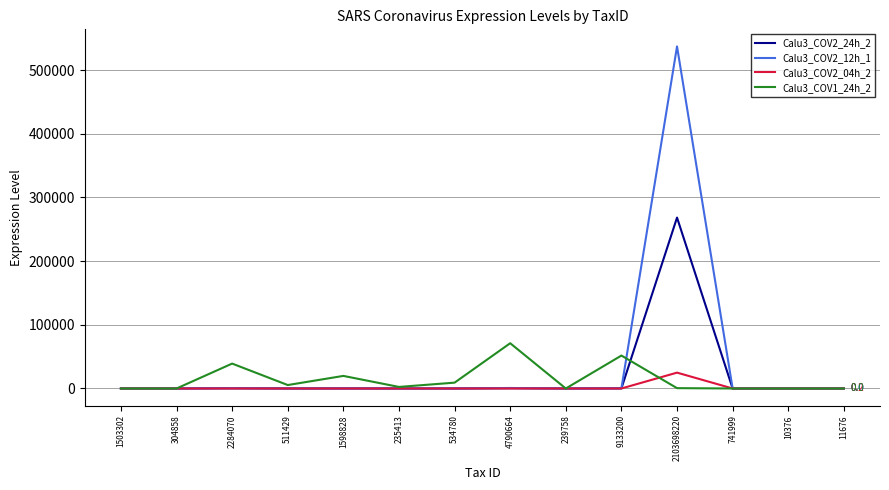

Is it true that Calu3_COV2_12h_1 equals 537196.7 at 2103698220?

True